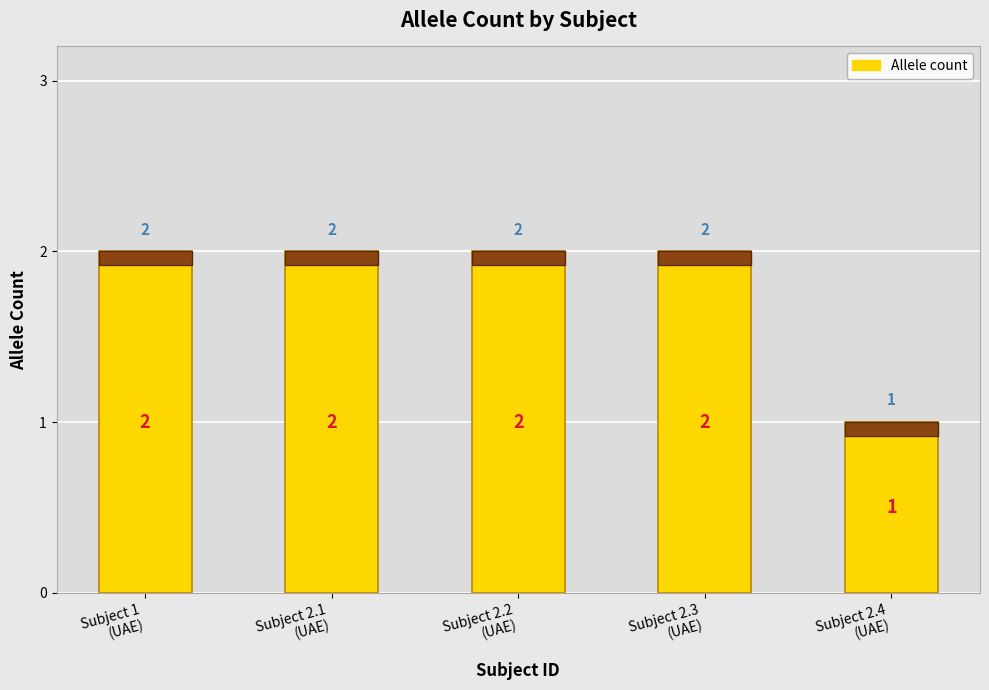

Reading left to right, list all the values displayed in this chart.

2	2	2	2	1